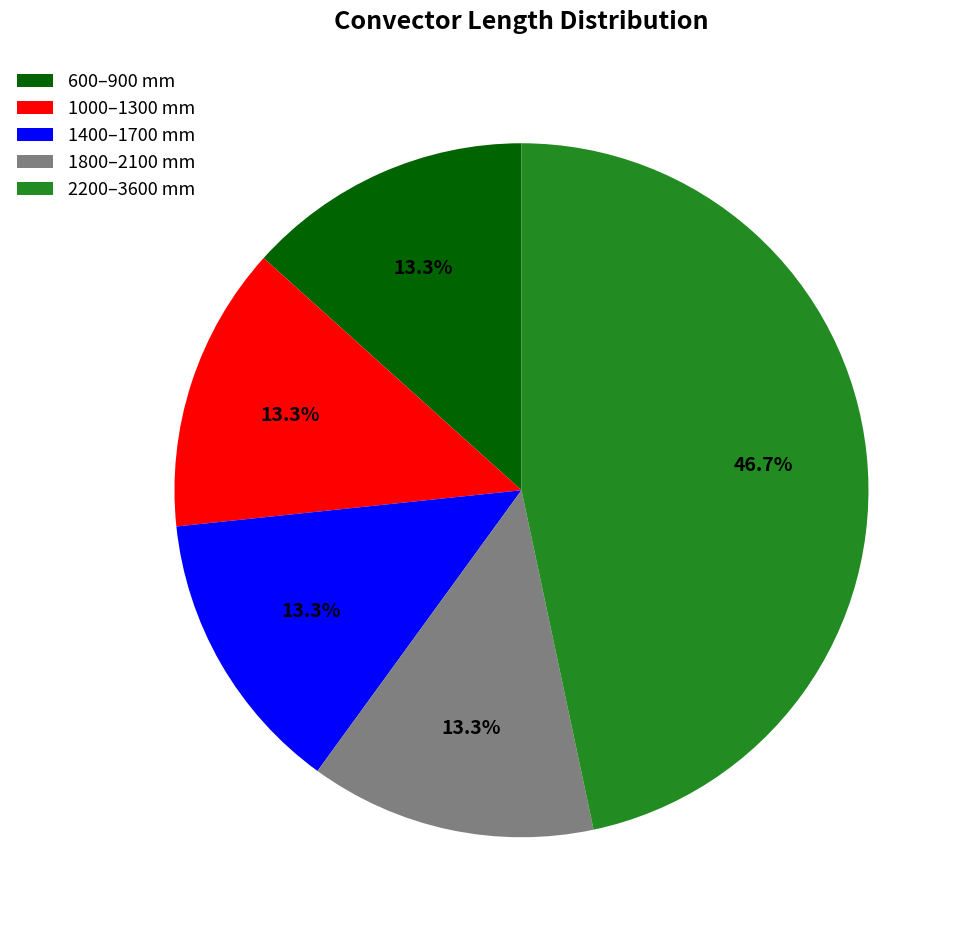

To the nearest percent, what is the difference between the largest and smallest slice percentages?

33%